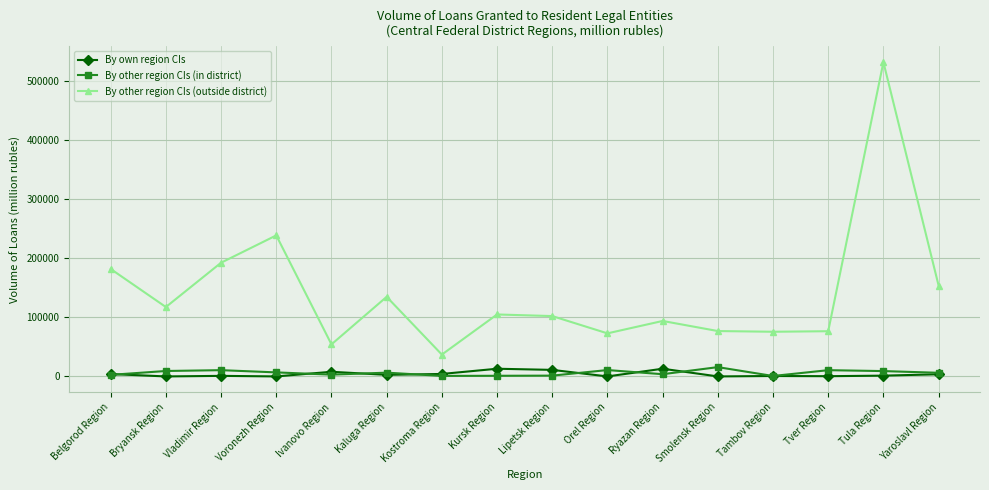

Where is By other region CIs (outside district) nearest to the value 284130?

Voronezh Region